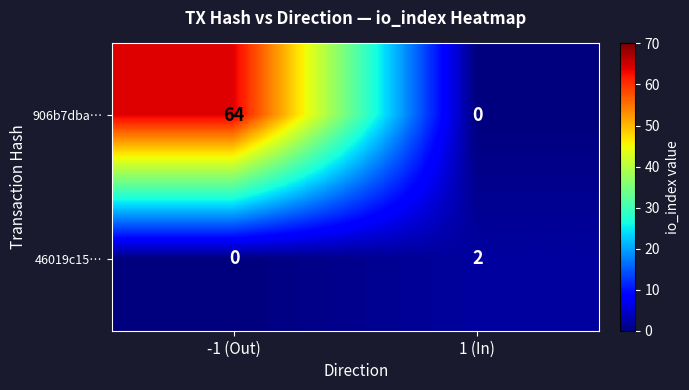

How many data points in 46019c15… are less than 2?

1